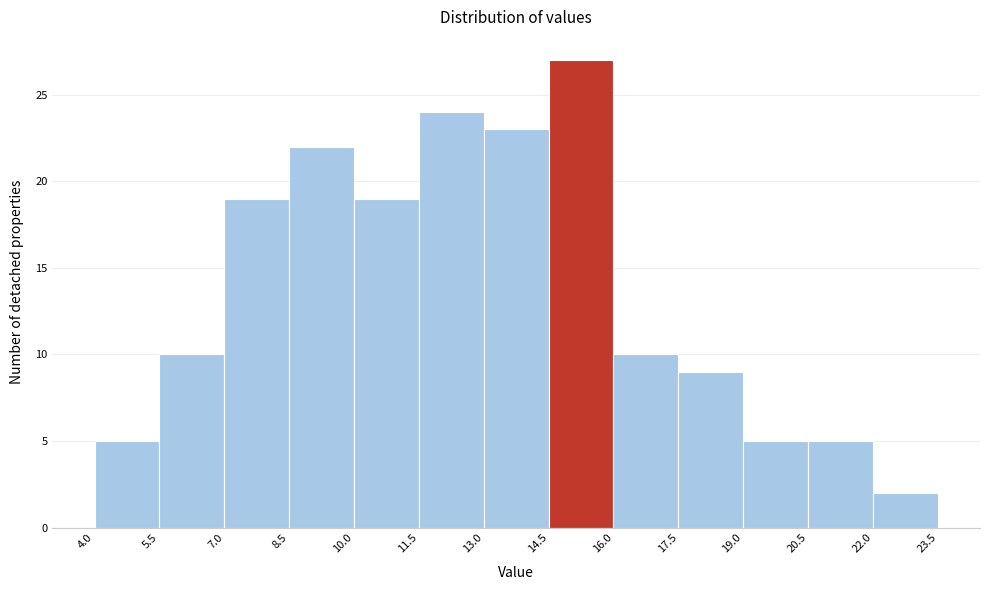

How tall is the bar that spans 8.5 to 10.0 on the x-axis? The values are not printed on the chart, so give them approximately, as read against the axis.

22